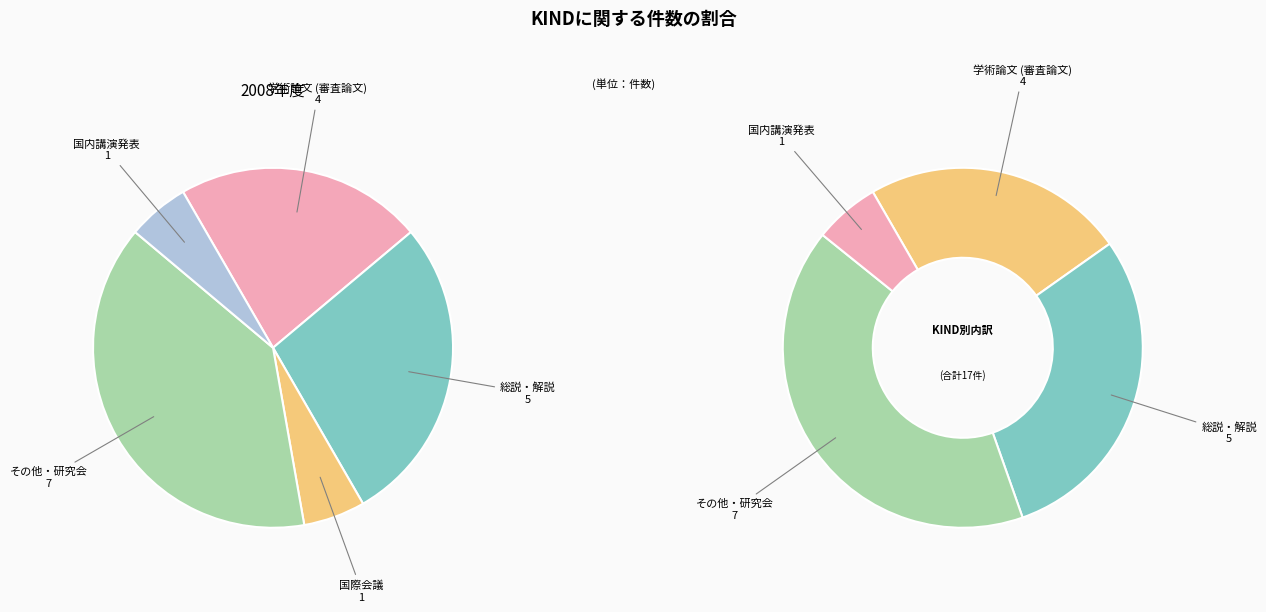

Rank the categories by value from highest to lowest.

その他・研究会, 総説・解説, 学術論文 (審査論文), 国際会議, 国内講演発表